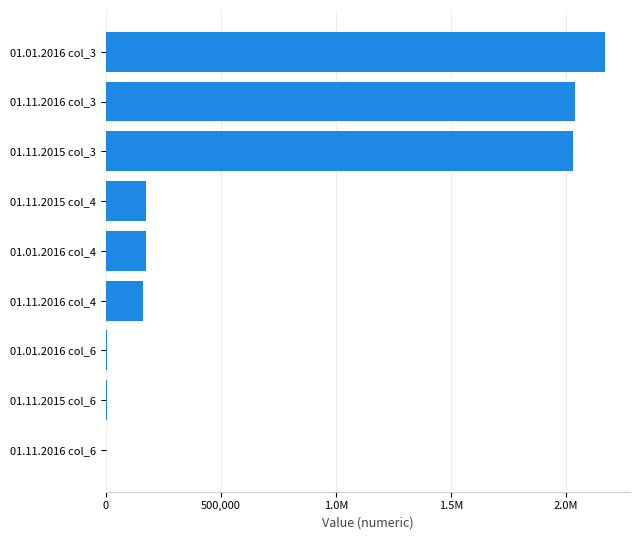

Are the bars horizontal?

Yes